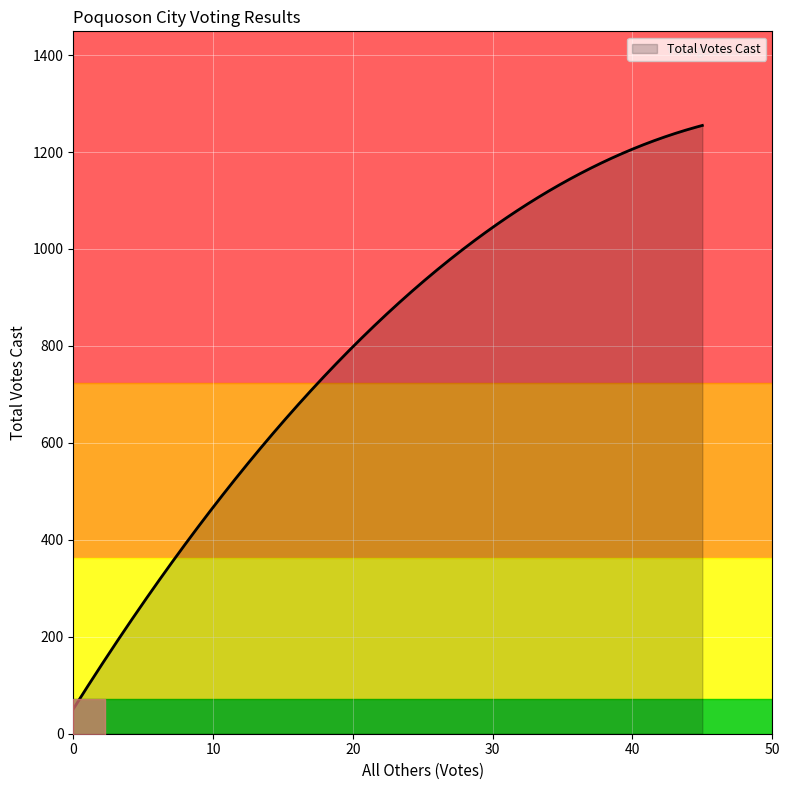

What is the maximum value for Total Votes Cast?

1254.8